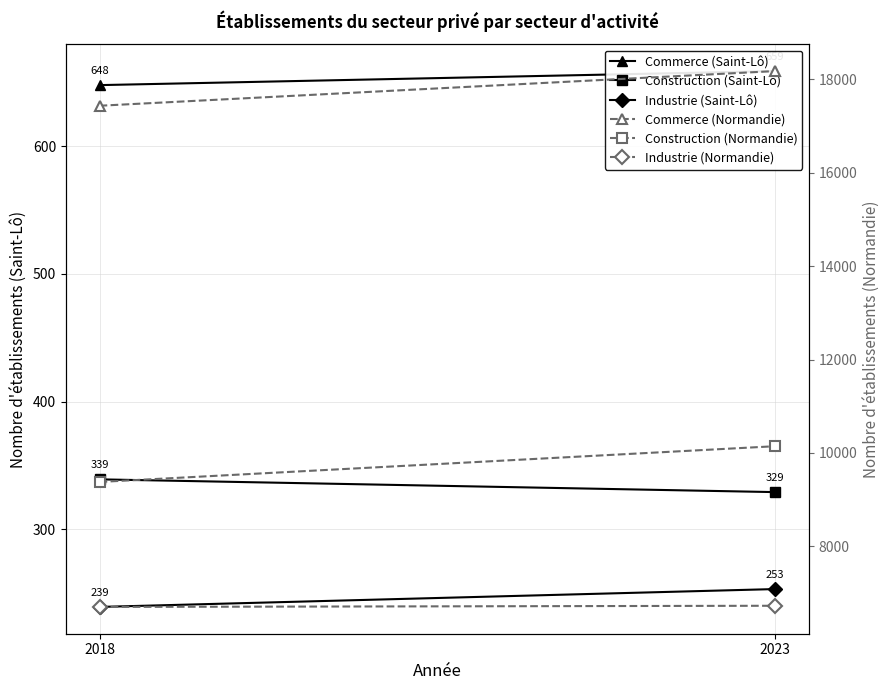

Is it true that Construction (Normandie) equals 10144 at 2023?

True